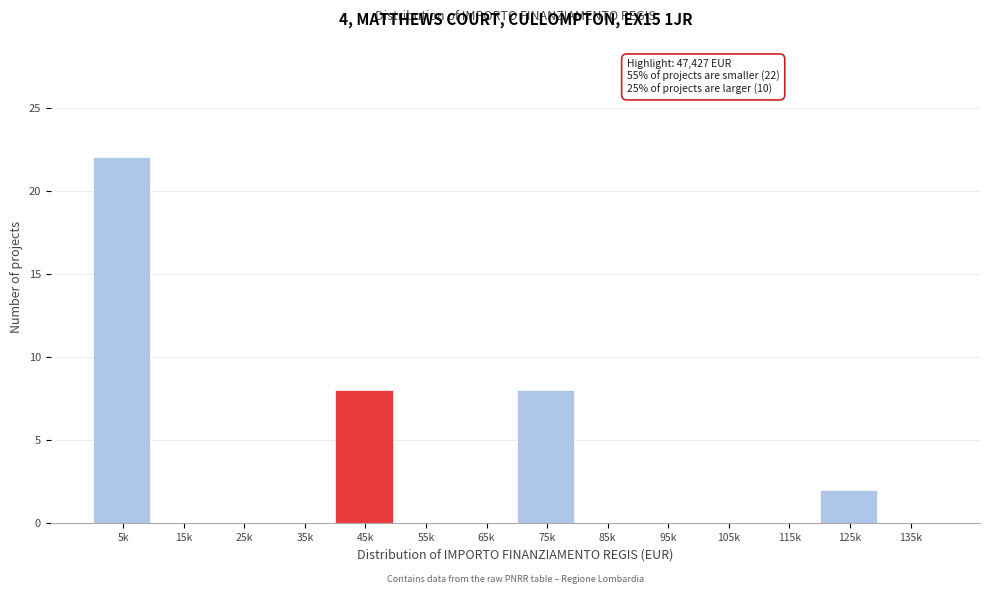

Reading left to right, extract all data points from this chart.

5k=22	15k=0	25k=0	35k=0	45k=8	55k=0	65k=0	75k=8	85k=0	95k=0	105k=0	115k=0	125k=2	135k=0